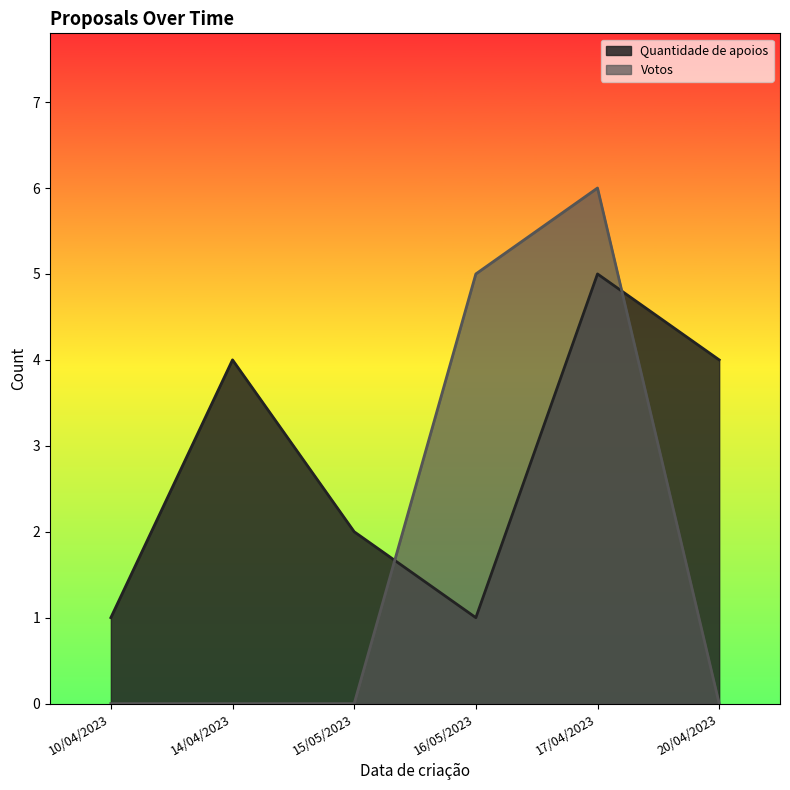

What is the difference between the maximum and minimum values in the Votos series?

6